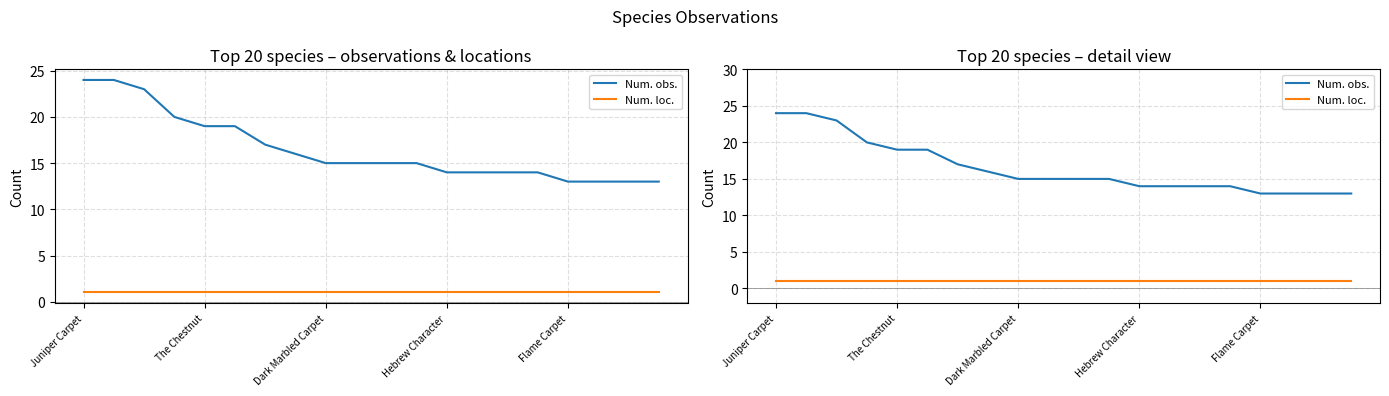

What is the spread (max minus min) of values at 15?

13